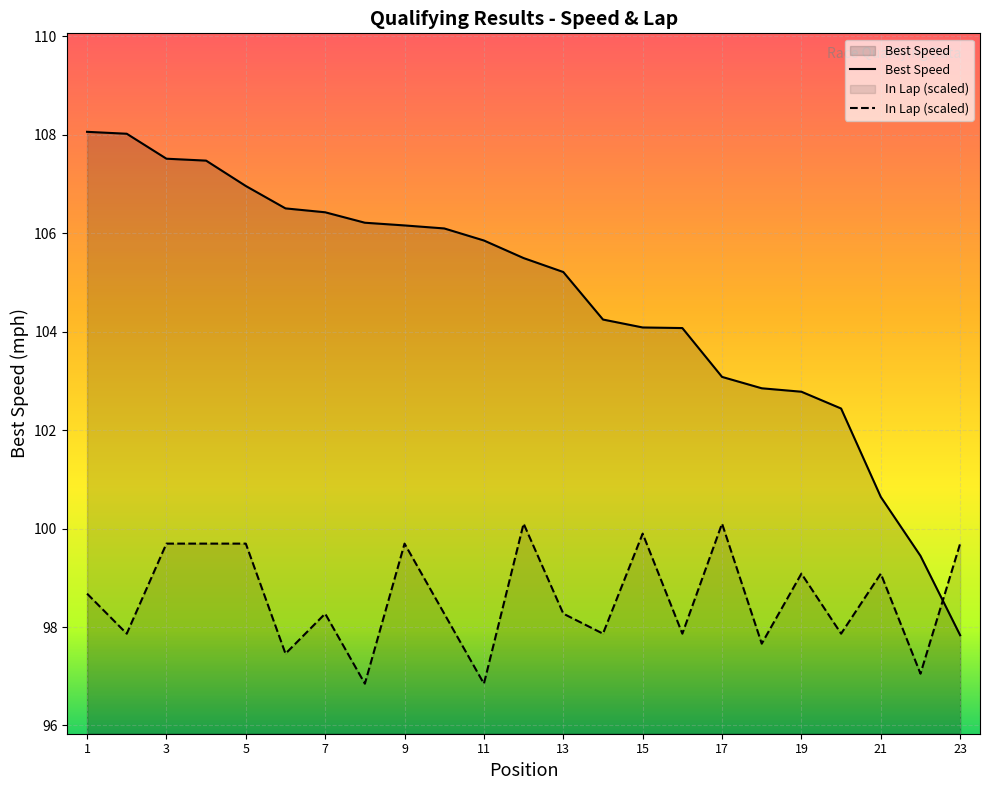

Which series changed the most between 1 and 23?

Best Speed